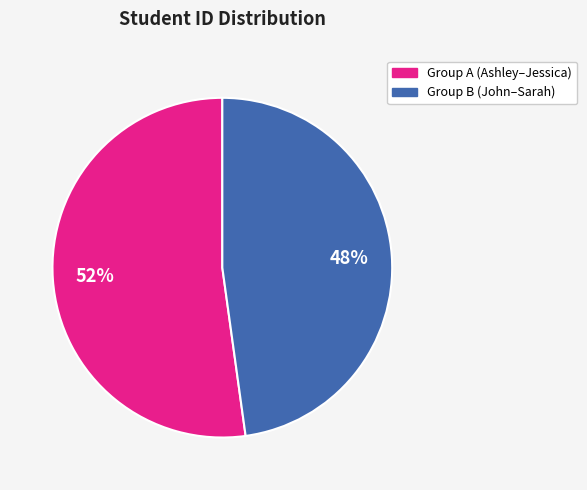

Is there a majority slice in this chart?

Yes